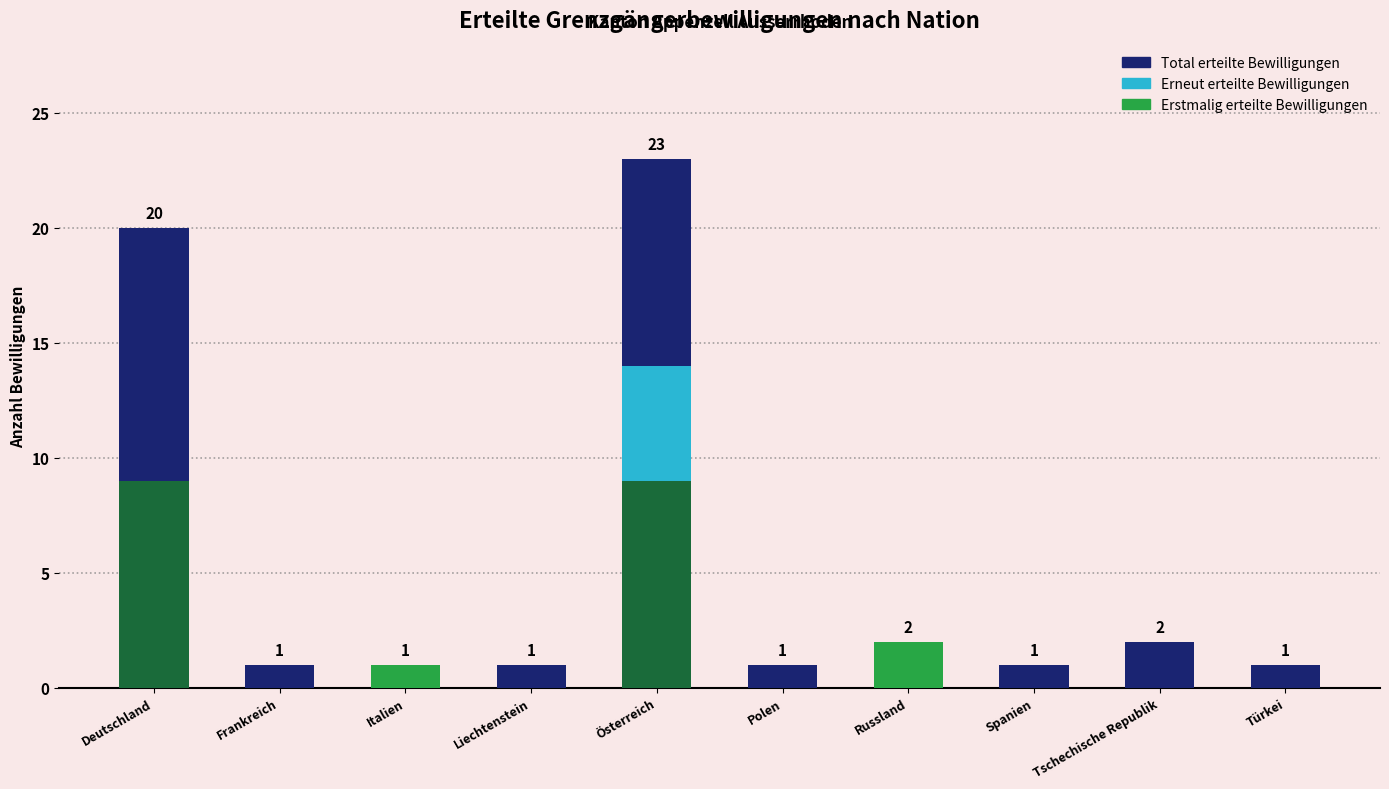

The value of Frauen at Österreich is 20. True or false?

False